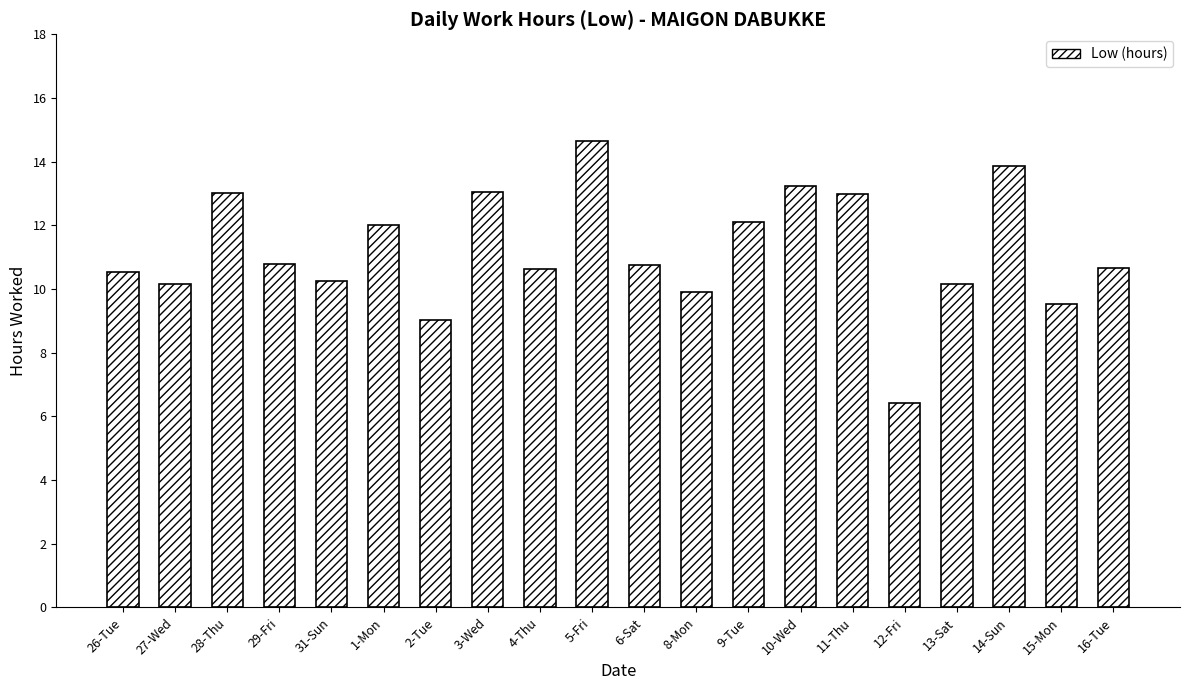

How many data points does each series have?

20